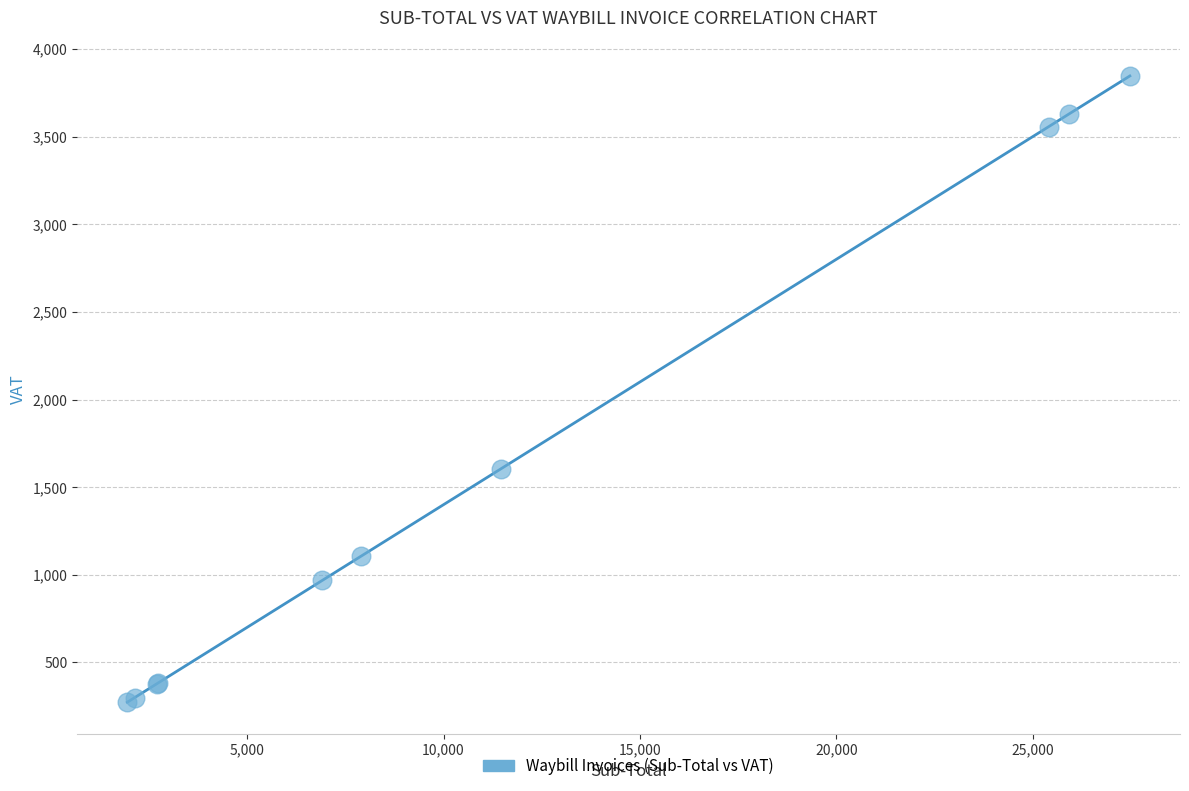

What Y value in the scatter plot is closest to 2059?

1604.1